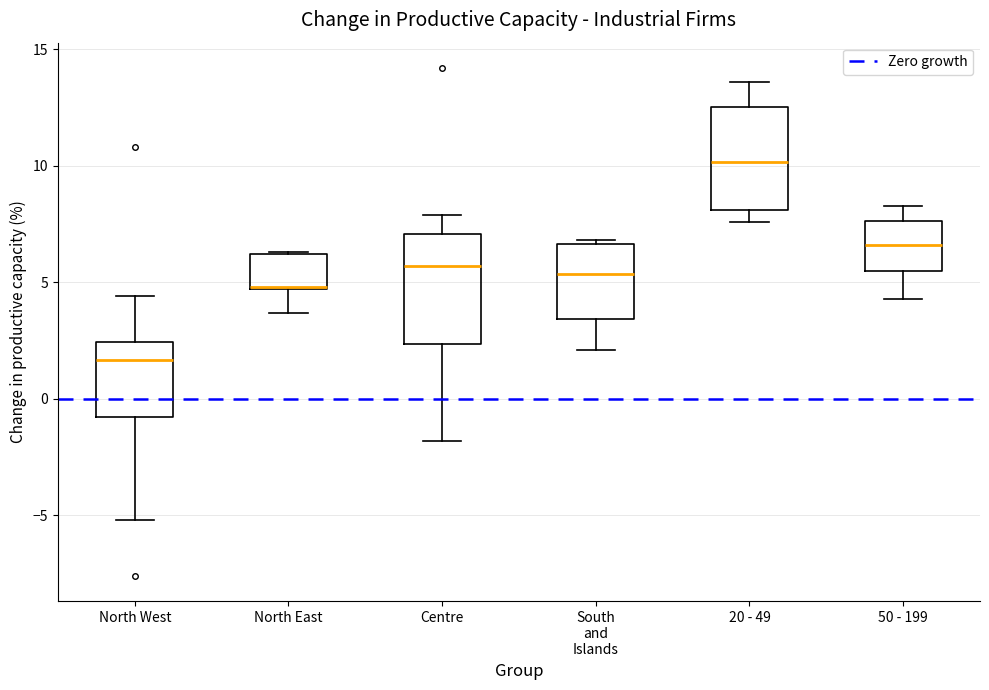

Which box's median line is the lowest?

North West